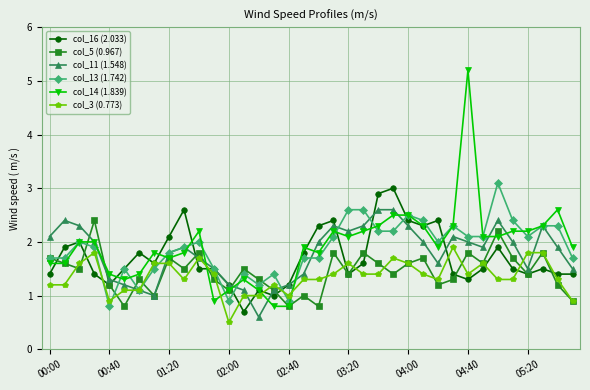

Which series ends up on top after the final intersection of col_3 (0.773) and col_14 (1.839)?

col_14 (1.839)